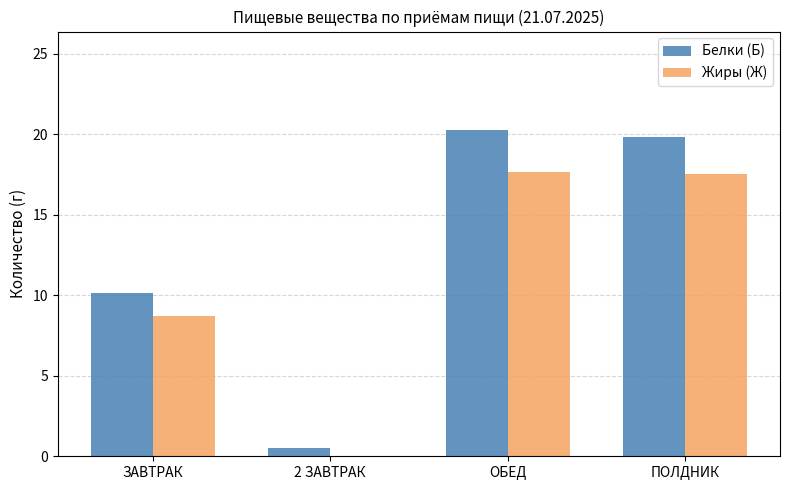

Count the number of data series in this chart.

2